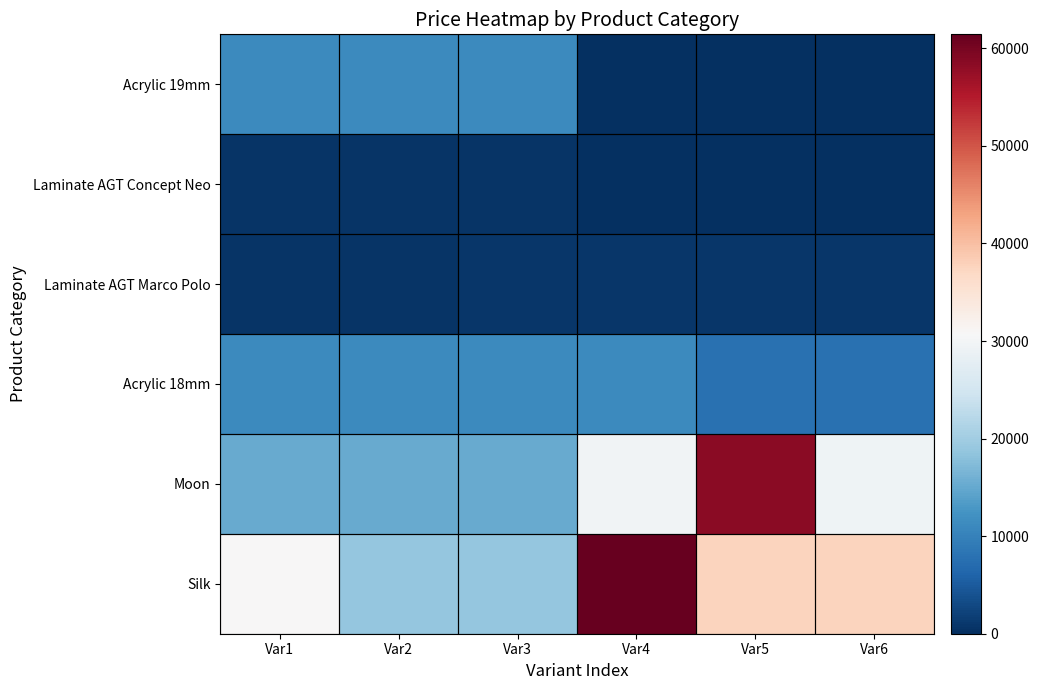

Reading left to right, transcribe all the data shown in this chart.

Silk: Var1=30717.1	Var2=18796.8	Var3=18796.8	Var4=61434.3	Var5=37593.6	Var6=37593.6
Moon: Var1=15120.0	Var2=15120.0	Var3=15120.0	Var4=29747.2	Var5=58426.5	Var6=29491.5
Acrylic 18mm: Var1=11188.2	Var2=11188.2	Var3=11188.2	Var4=11188.2	Var5=7693.1	Var6=7693.1
Laminate AGT Marco Polo: Var1=589.9	Var2=589.9	Var3=848.4	Var4=848.4	Var5=848.4	Var6=848.4
Laminate AGT Concept Neo: Var1=693.7	Var2=693.7	Var3=693.7	Var4=0.0	Var5=0.0	Var6=0.0
Acrylic 19mm: Var1=11188.2	Var2=11188.2	Var3=11188.2	Var4=0.0	Var5=0.0	Var6=0.0